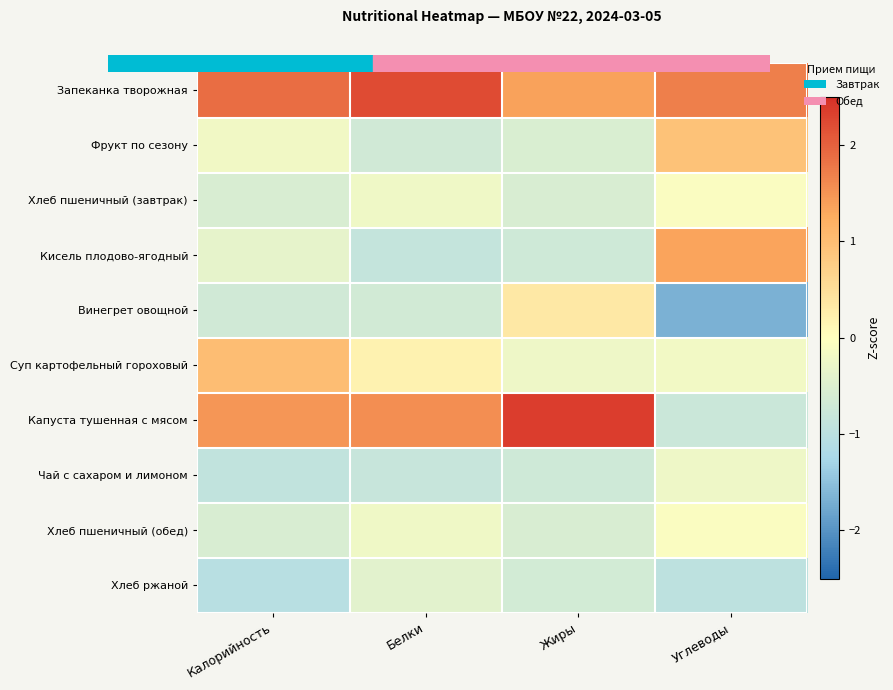

Which has a higher value, Жиры or Белки?

Белки